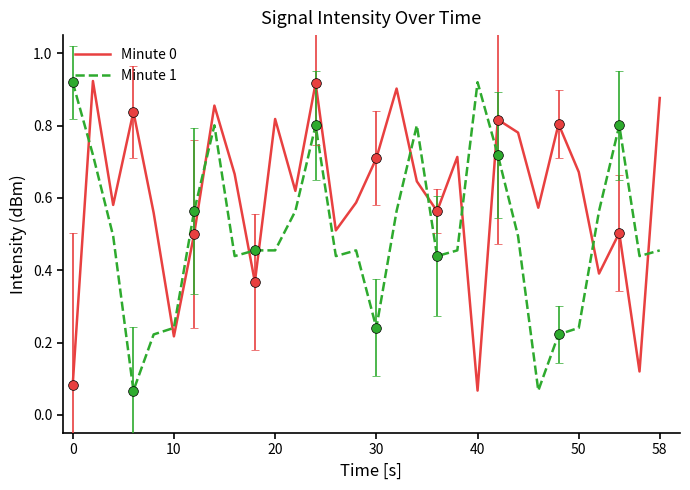

How many times do Minute 1 and Minute 0 cross each other?

11